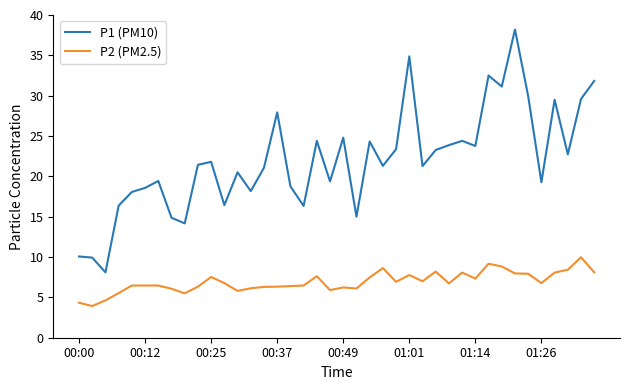

What is the difference between the maximum and minimum values in the P1 (PM10) series?

30.1